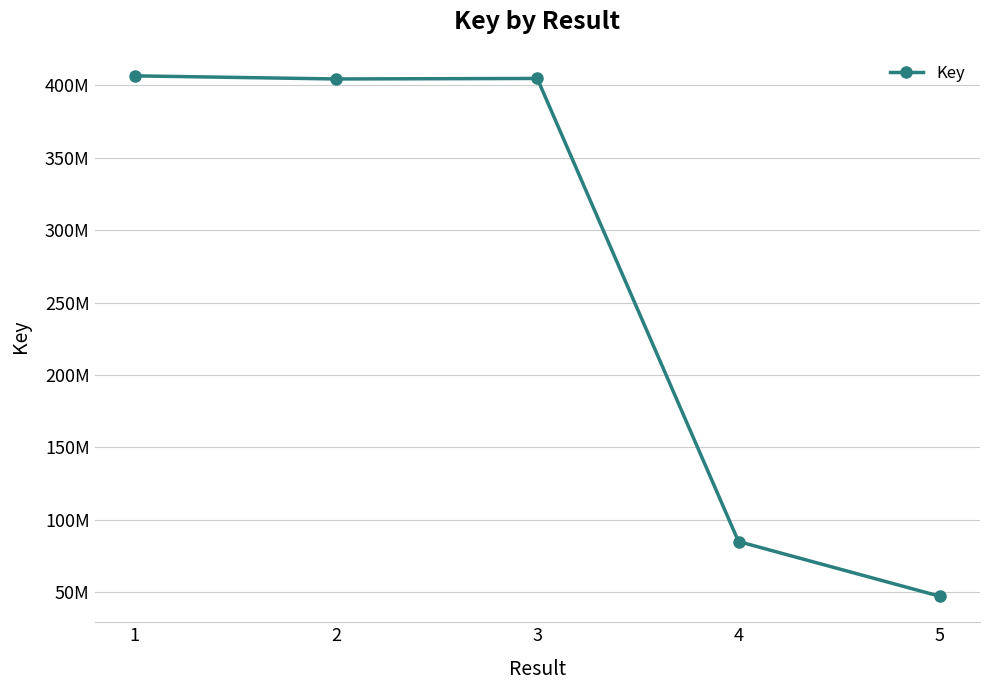

Does the chart have visible grid lines?

Yes